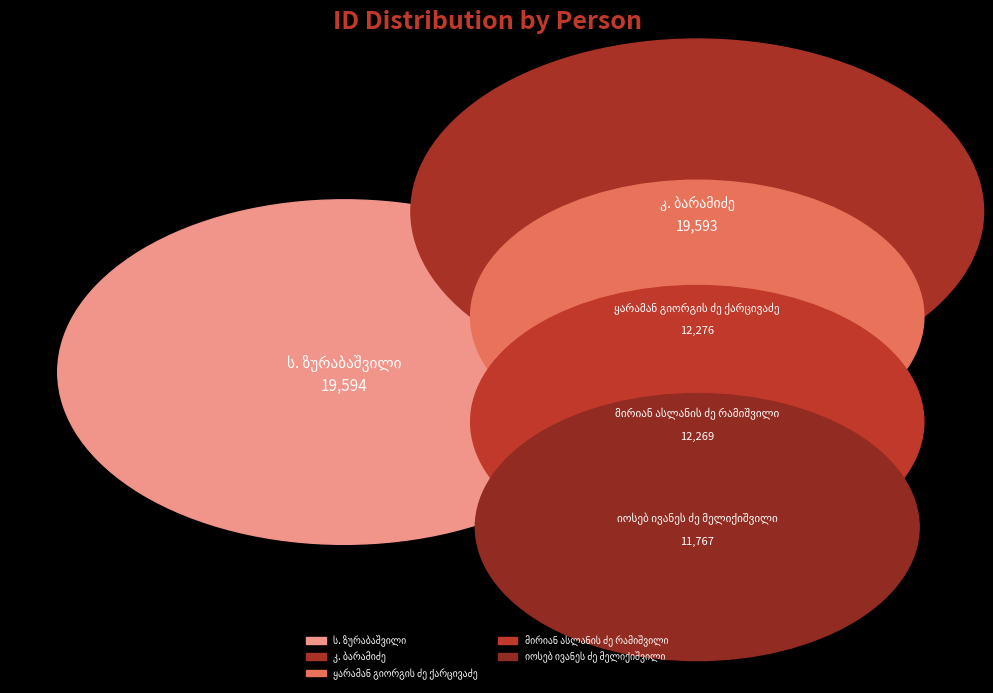

True or false: კ. ბარამიძე accounts for 13% of the total.

False